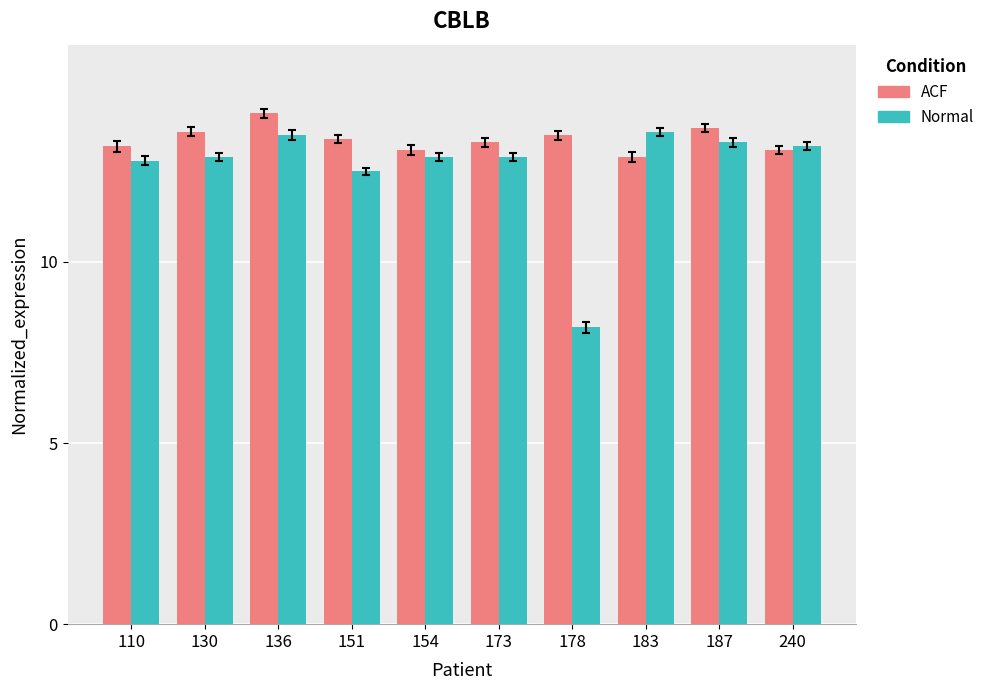

Is the value of Normal at 154 greater than the value of ACF at 136?

No